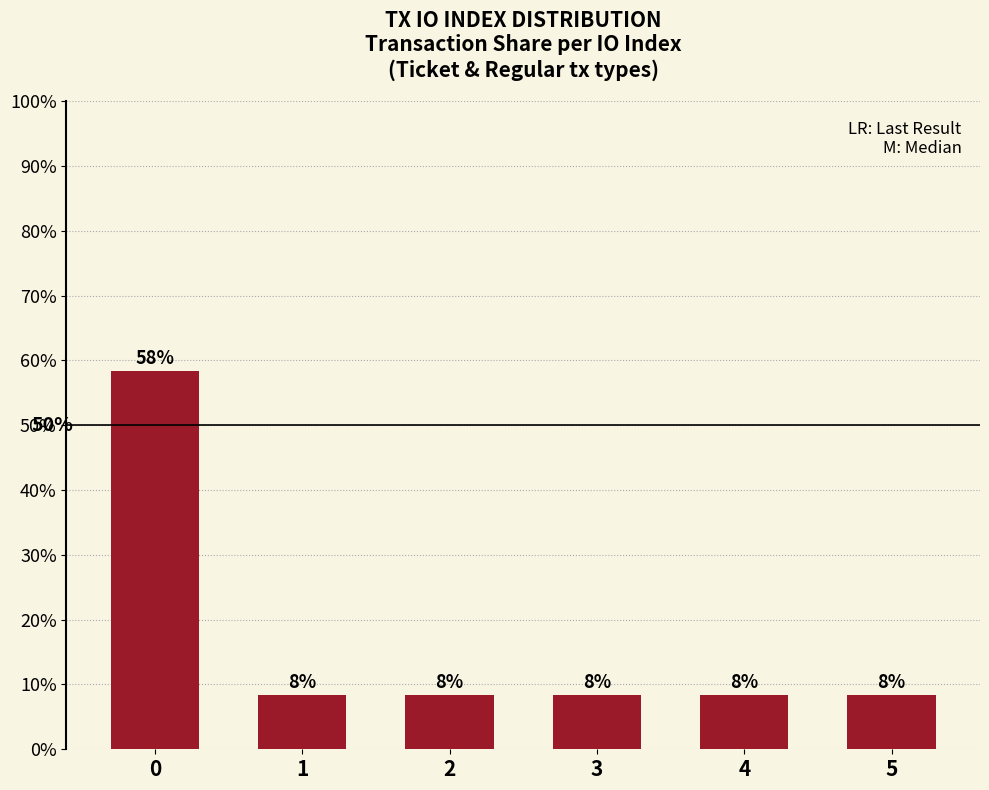

Does the chart contain any negative values?

No